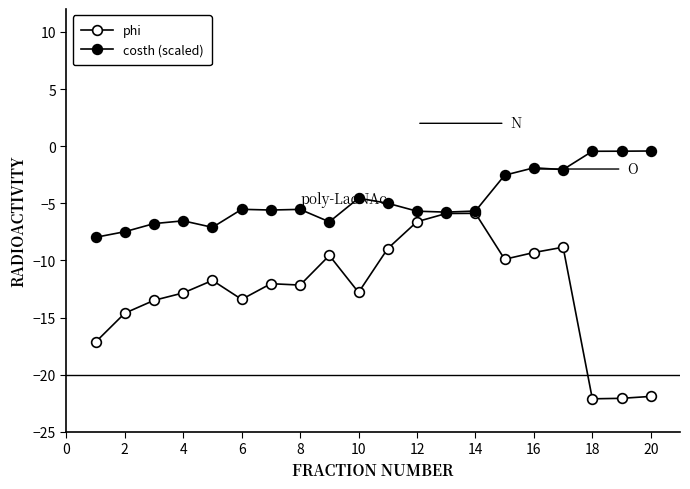

How many distinct data groups are displayed?

2